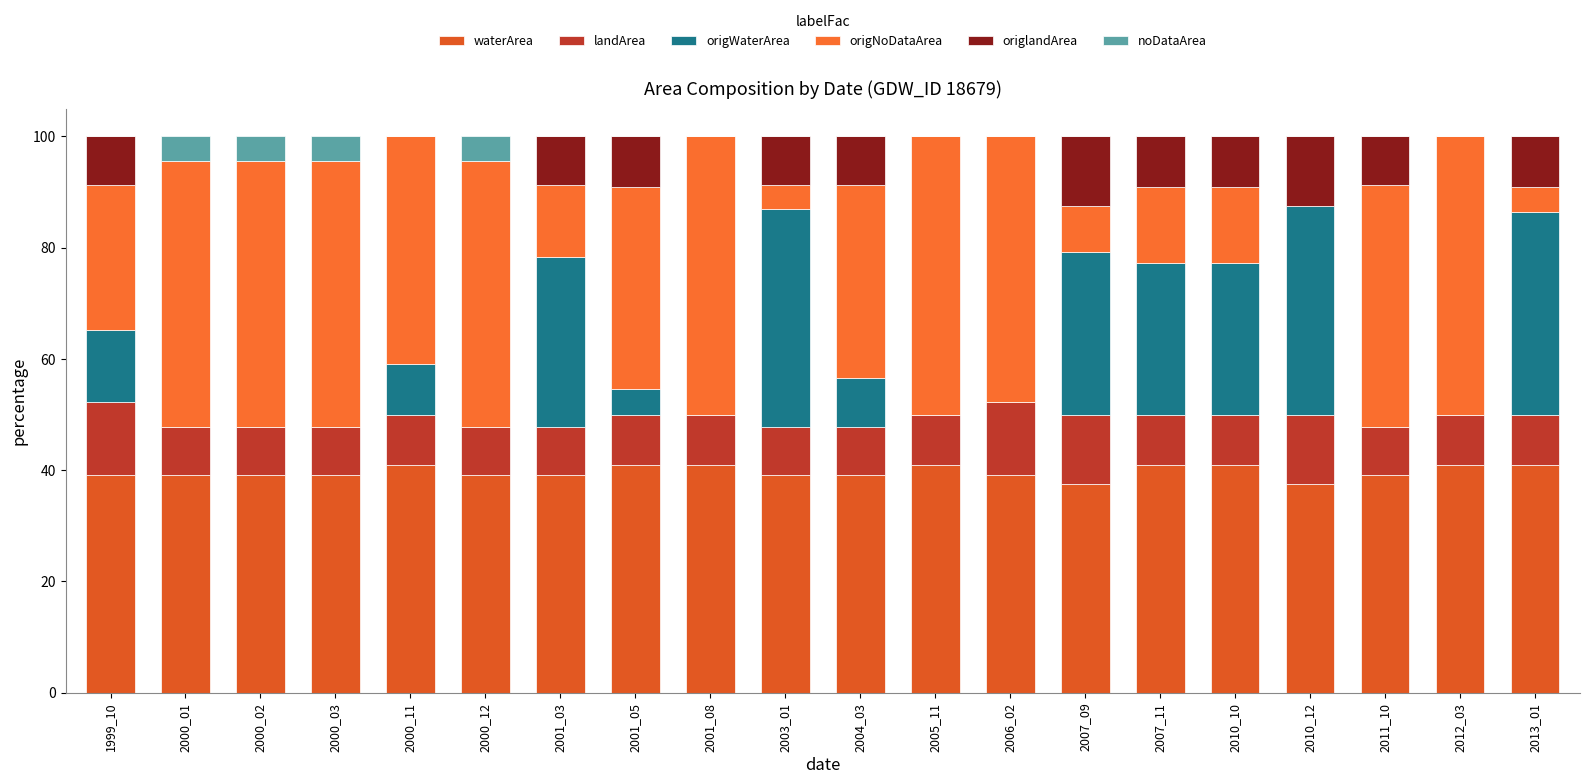

Are the bars grouped side by side (vs. stacked)?

No